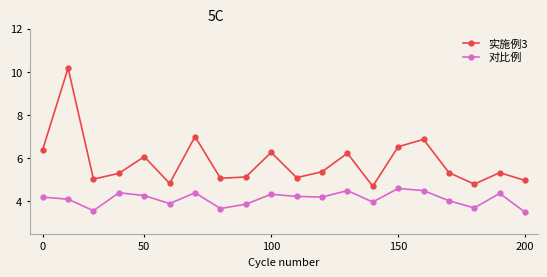

What is the highest value of the 实施例3 series?

10.2